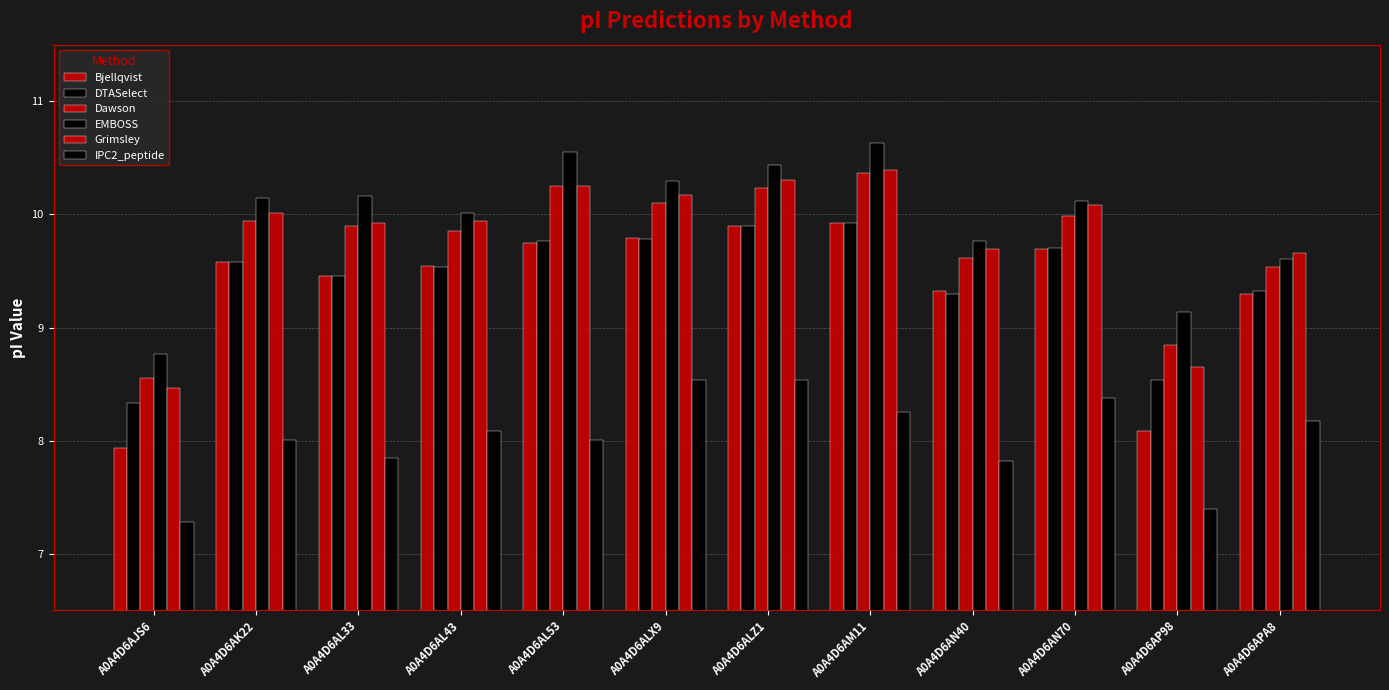

At which label does IPC2_peptide first exceed 8?

A0A4D6AK22